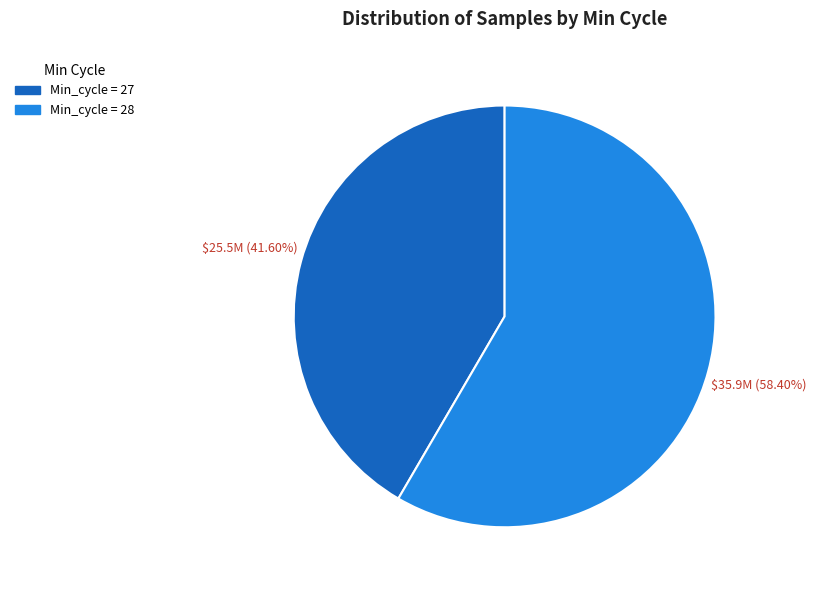

Which has a higher value, Min_cycle = 27 or Min_cycle = 28?

Min_cycle = 28